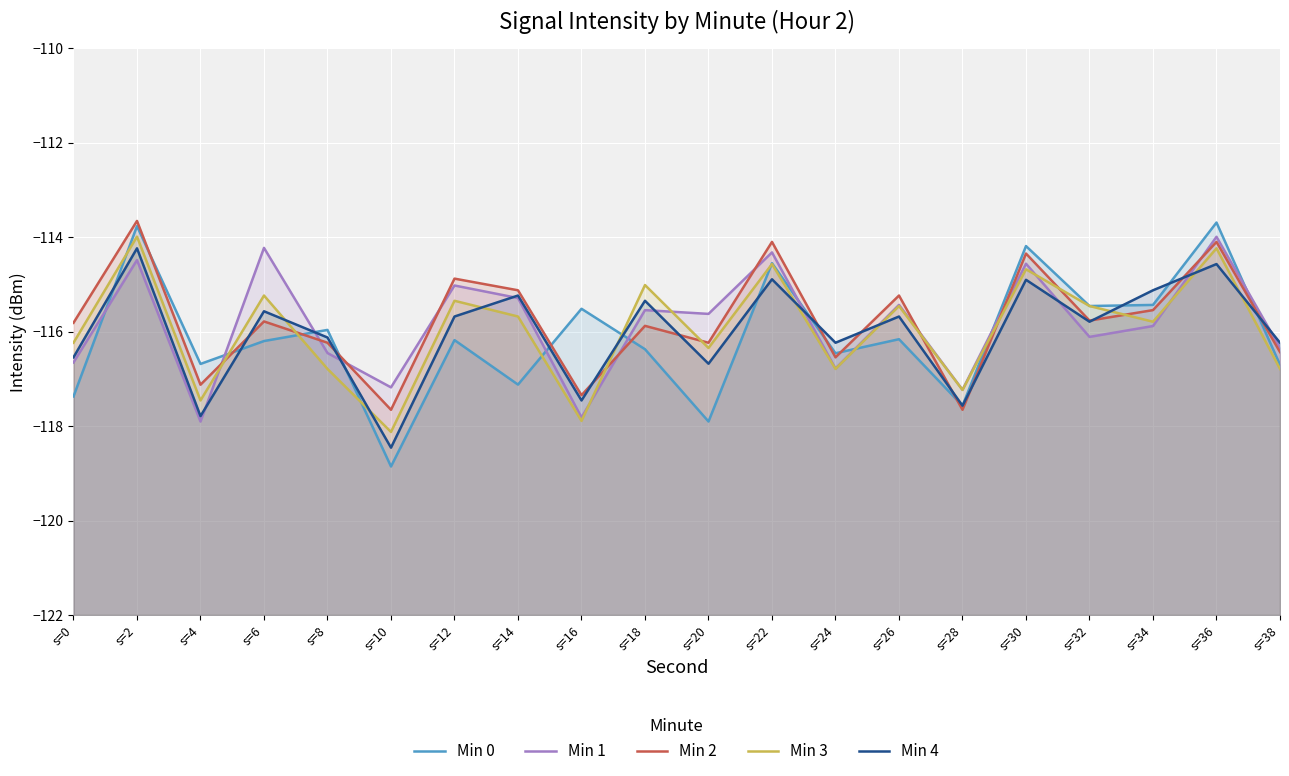

What is the difference between the maximum and minimum values in the Min 0 series?

5.2